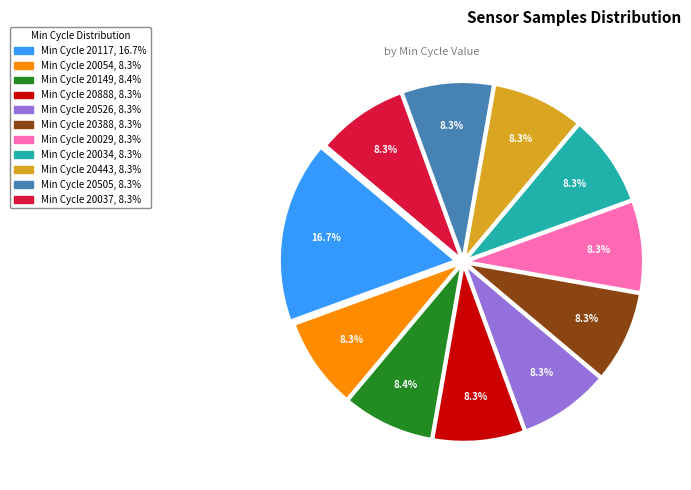

Is there any slice that represents more than half of the pie?

No